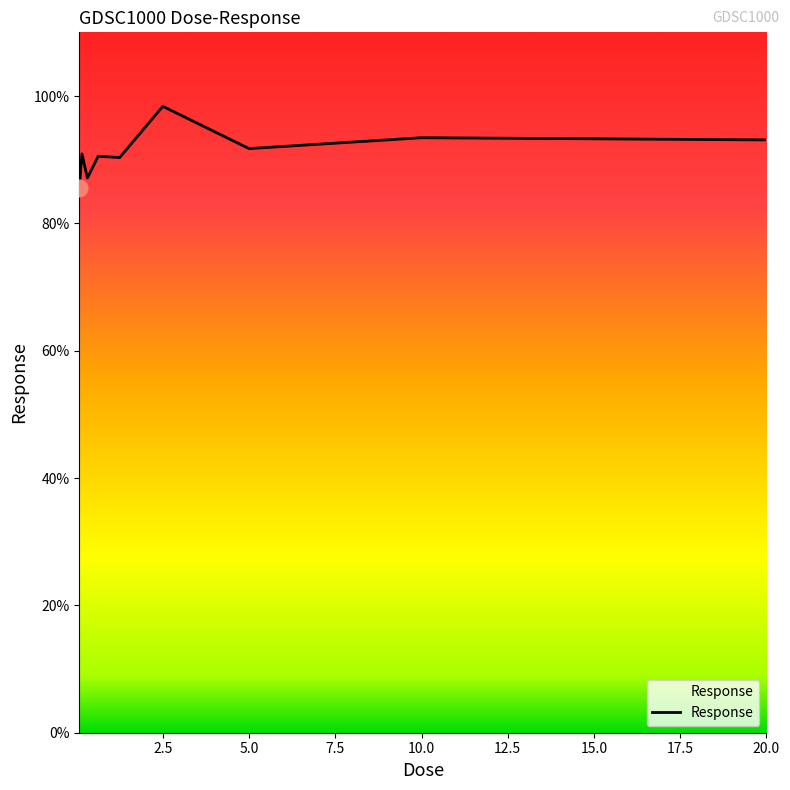

What is the minimum value shown in the chart?

85.6